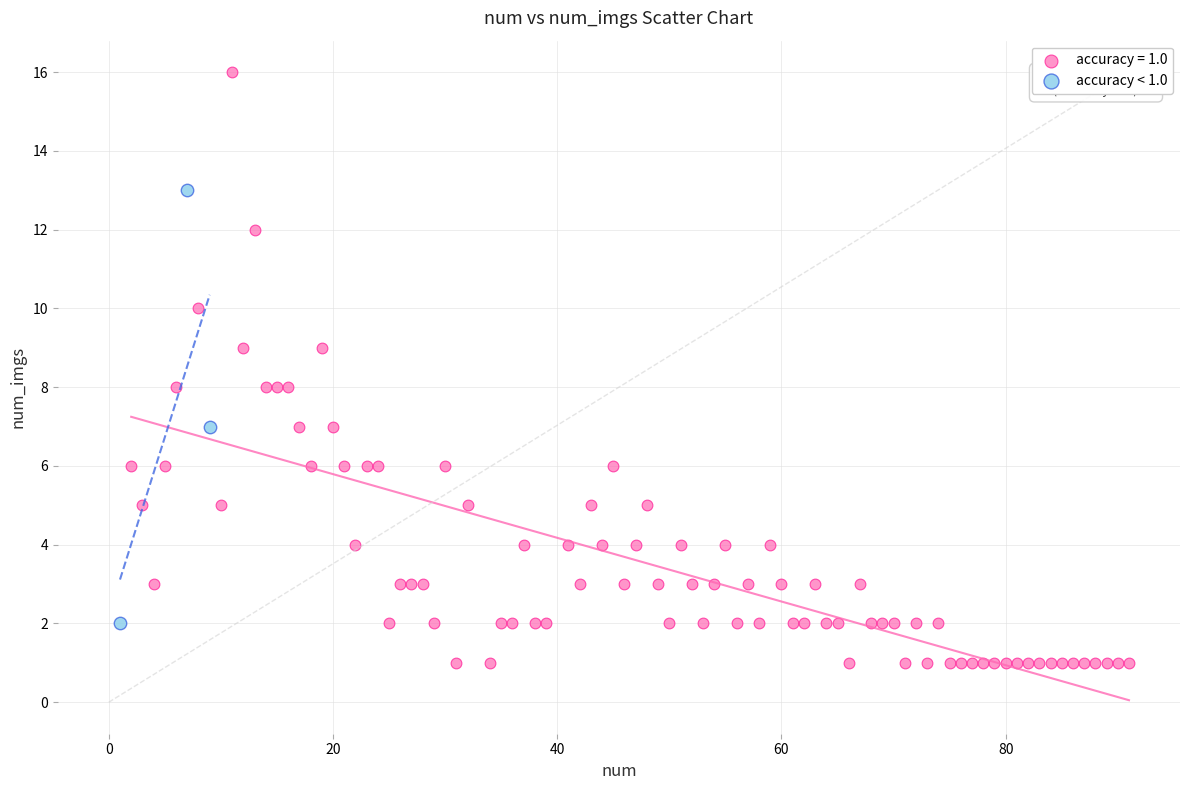

Which series contains the lowest Y value?

accuracy = 1.0